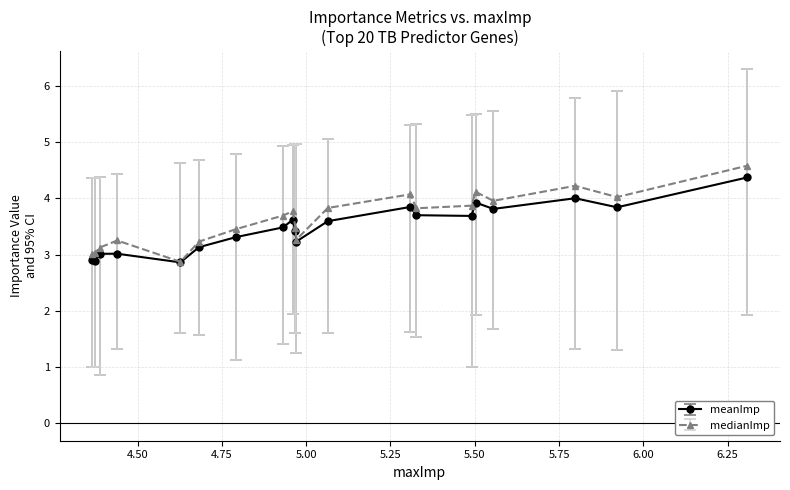

What is the minimum value for meanImp?

2.9